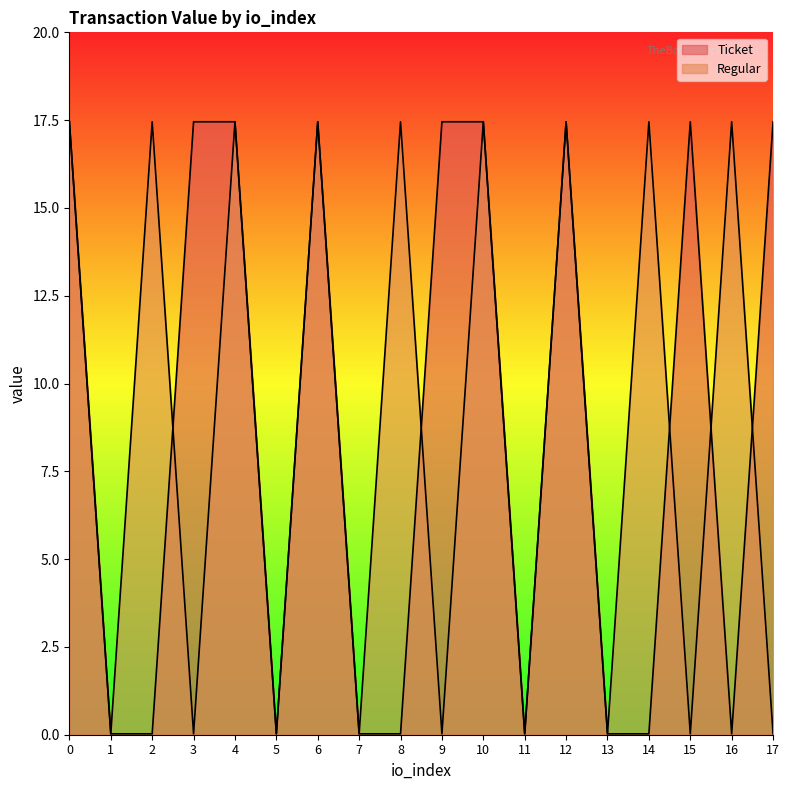

What is the total value across all series at 15?

17.5